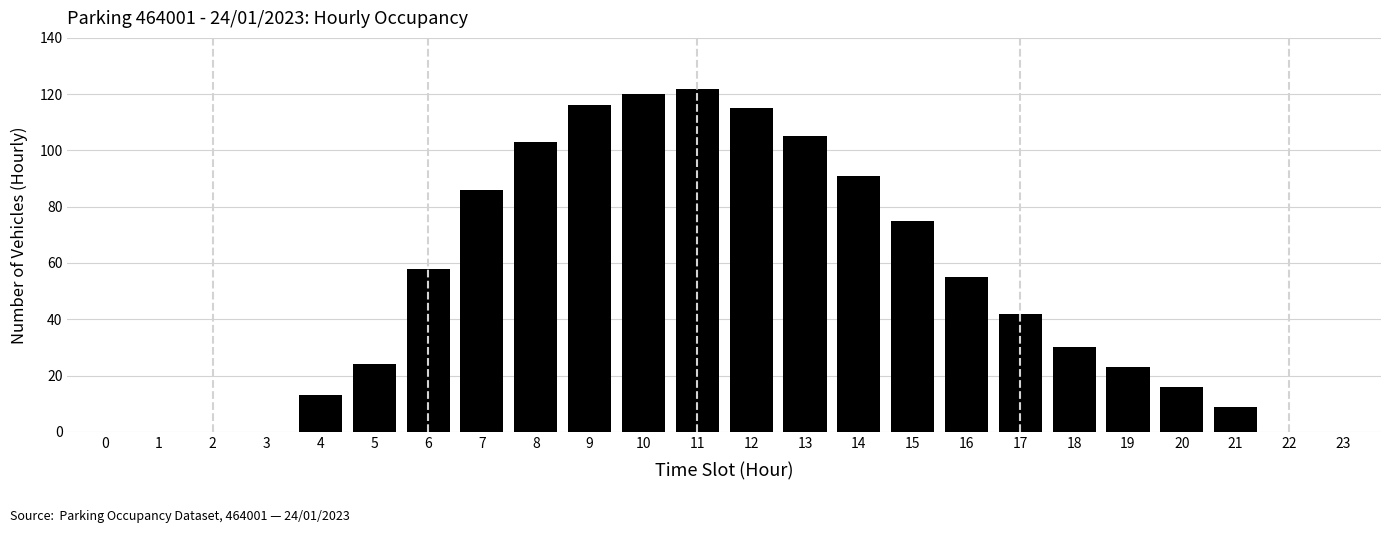

Reading left to right, what are all the values shown in this chart?

0=0	1=0	2=0	3=0	4=13	5=24	6=58	7=86	8=103	9=116	10=120	11=122	12=115	13=105	14=91	15=75	16=55	17=42	18=30	19=23	20=16	21=9	22=0	23=0